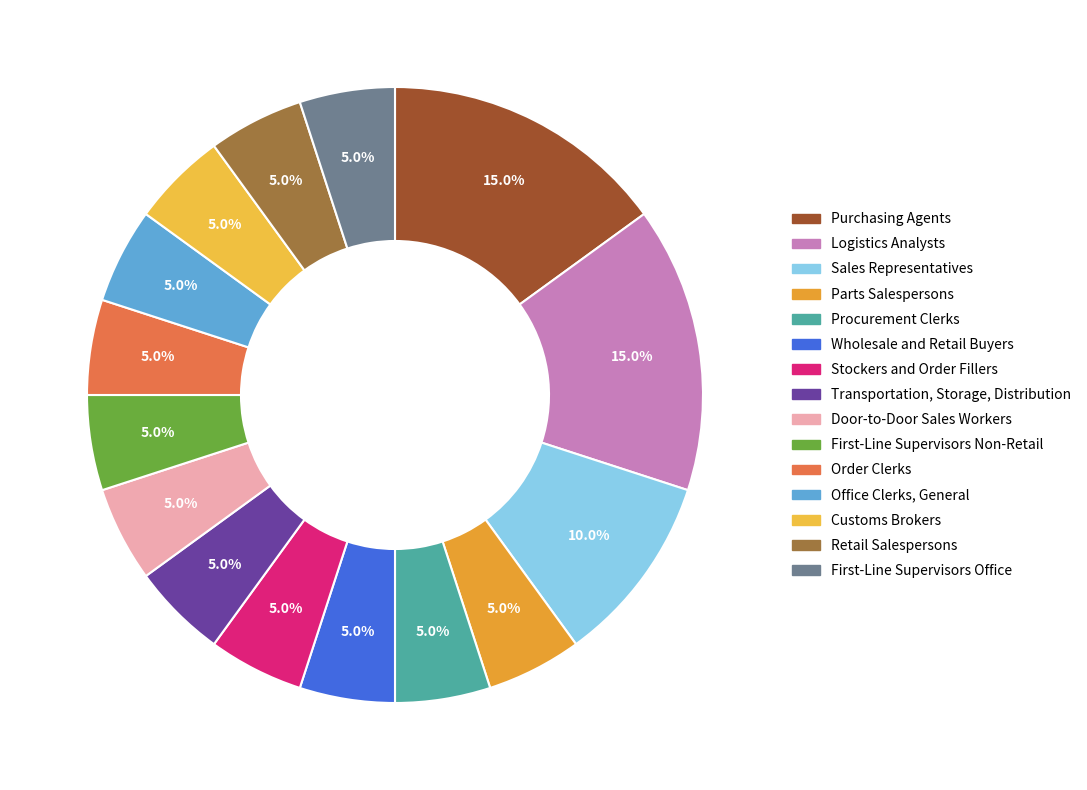

What percentage is the Purchasing Agents slice, to the nearest percent?

15%